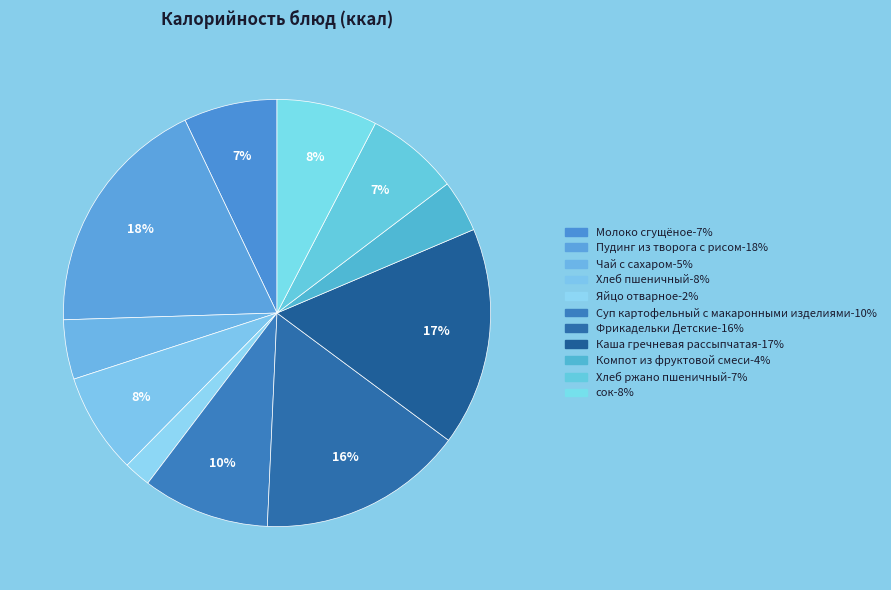

To the nearest percent, what portion does Молоко сгущёное represent?

7%